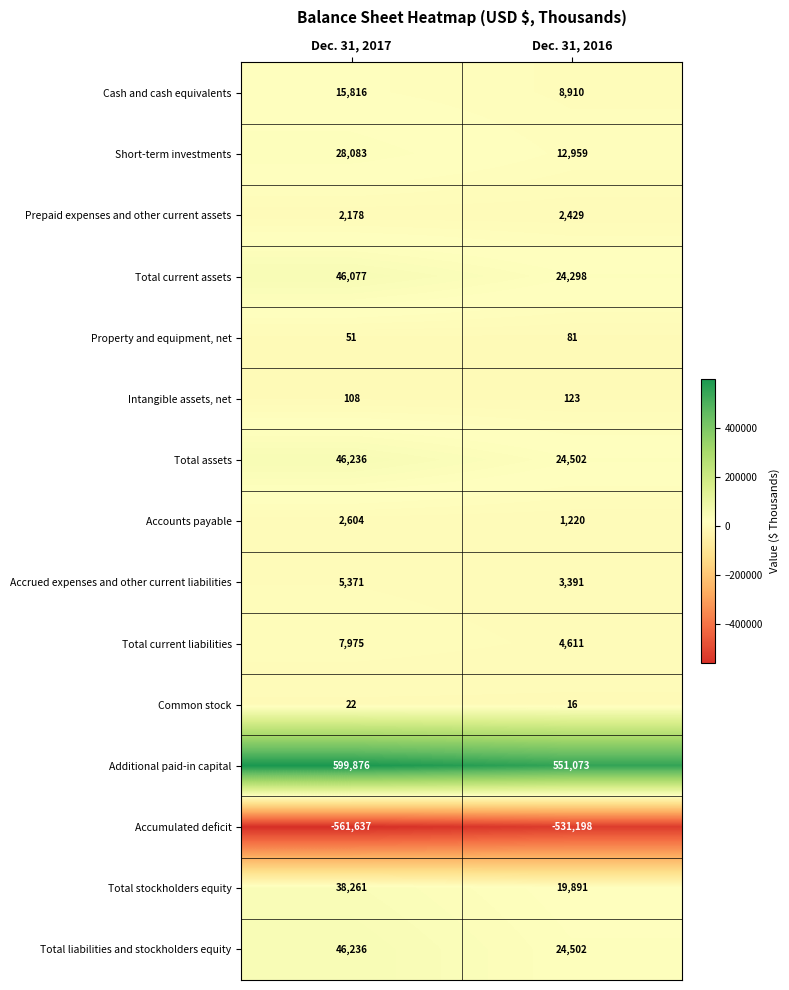

At which category is the sum across all series the highest?

Dec. 31, 2017